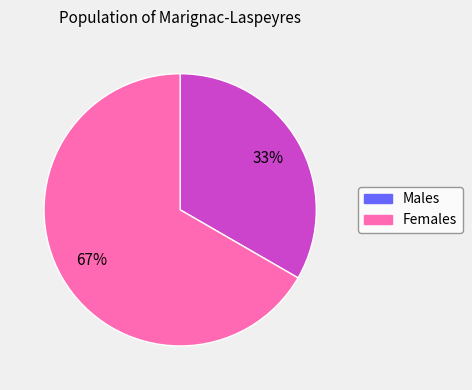

Which slice is the largest?

Females